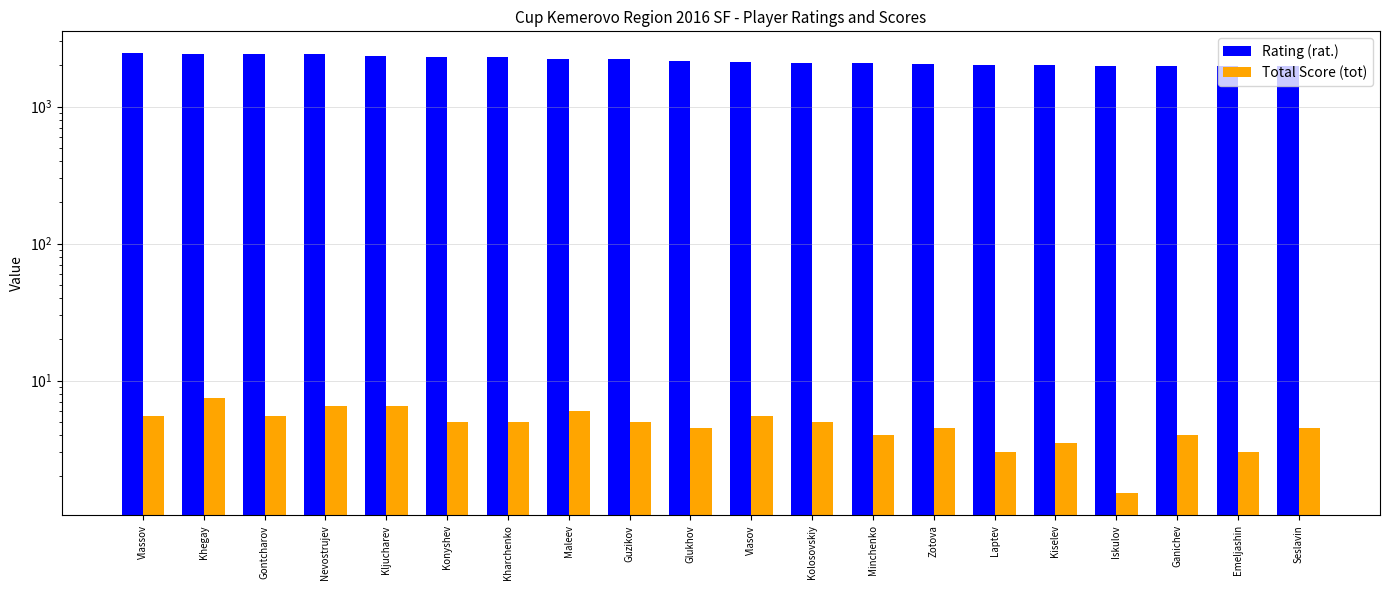

Where is Rating (rat.) nearest to the value 2210?

Guzikov